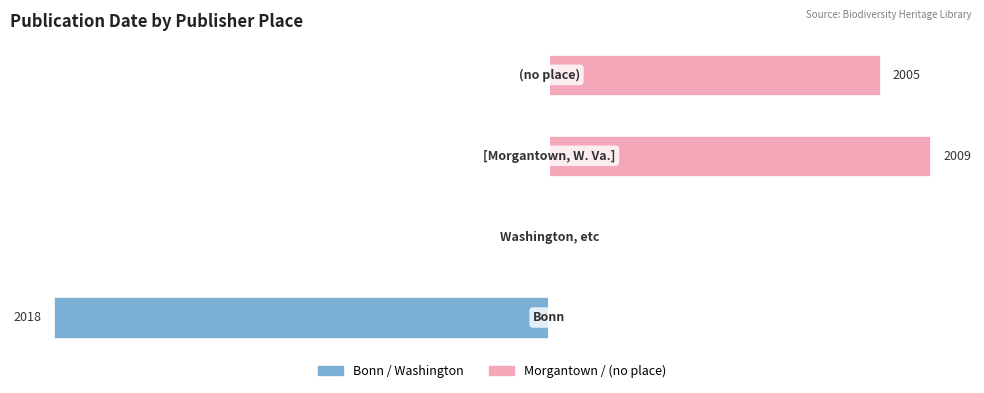

How many groups of bars are there?

4